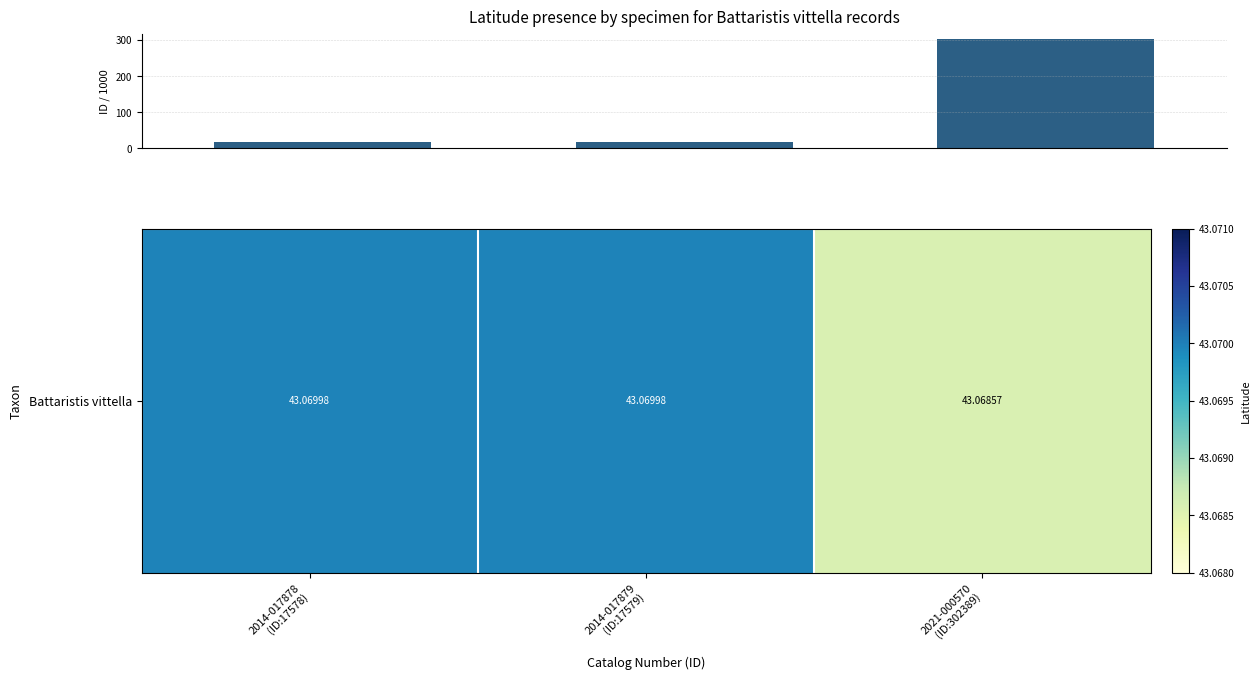

What is the average value?

112.5